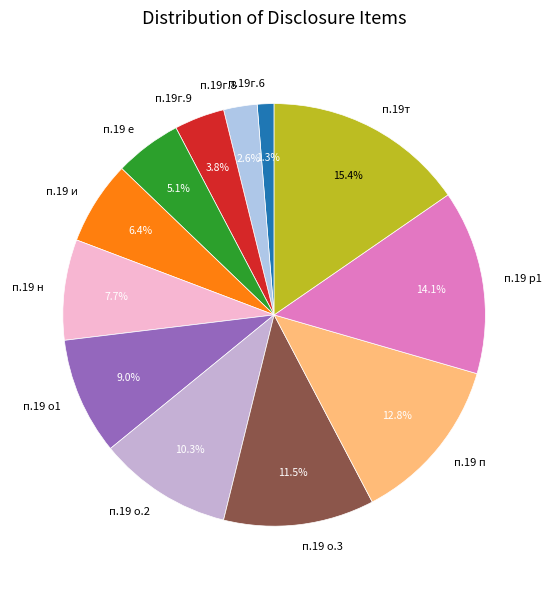

Does any single category account for the majority?

No